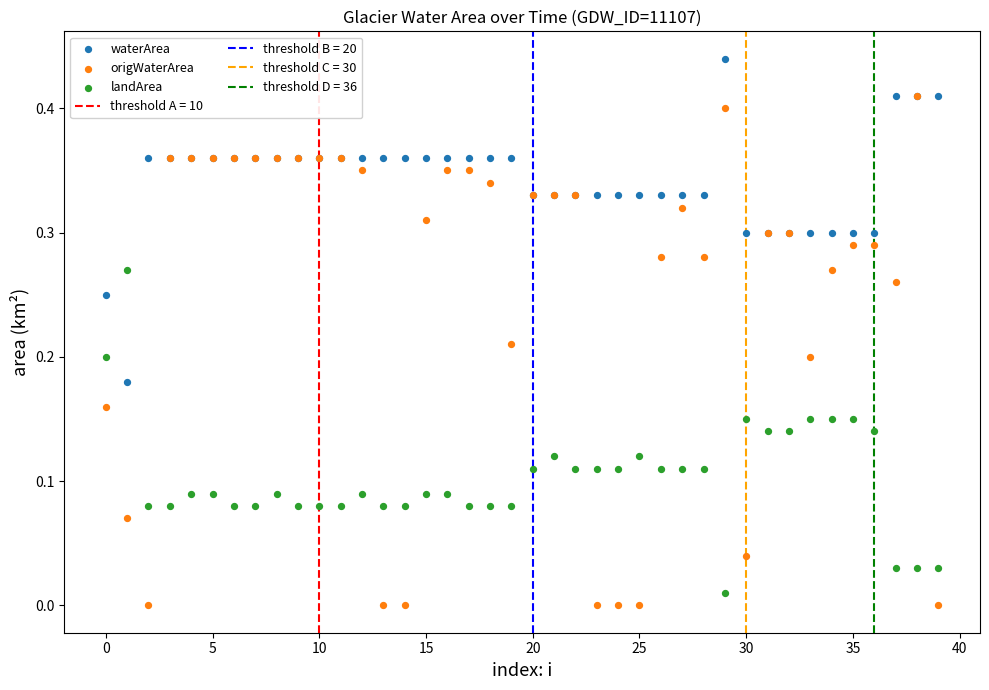

Which series has the largest Y range (max minus min)?

origWaterArea